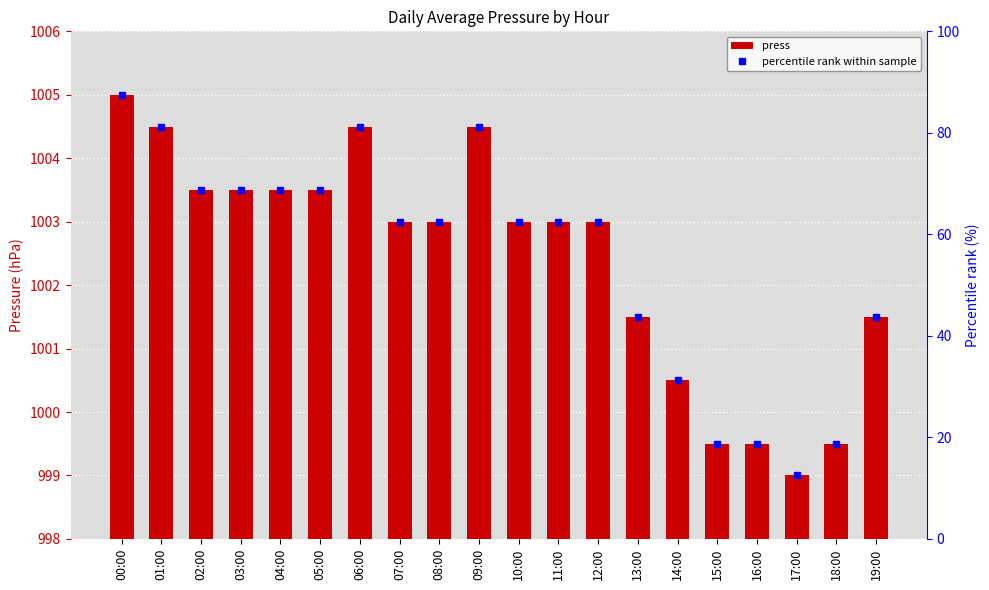

Which category has the highest value in the percentile rank within sample series?

00:00